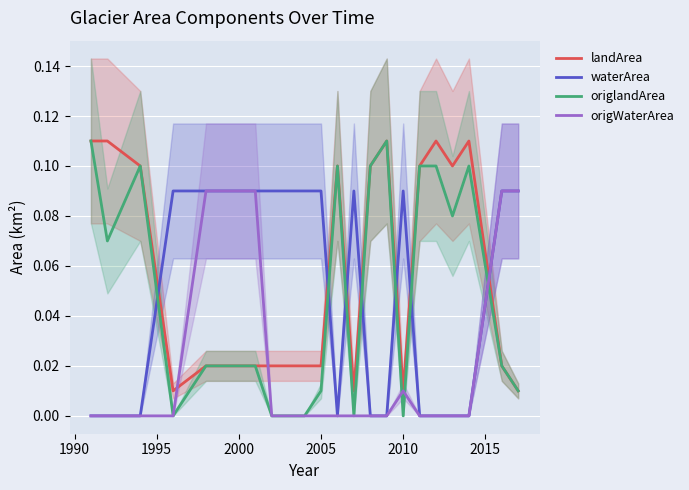

Which series ends up on top after the final intersection of landArea and waterArea?

waterArea